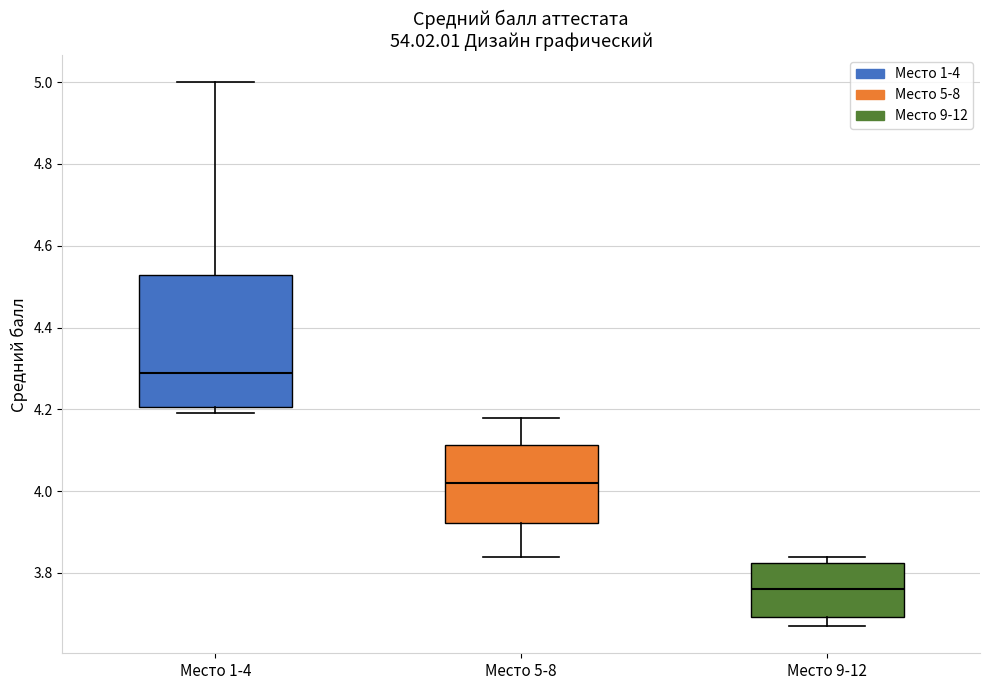

Where does the upper whisker of the box for Место 5-8 end on the y-axis? The values are not printed on the chart, so give them approximately, as read against the axis.

4.18